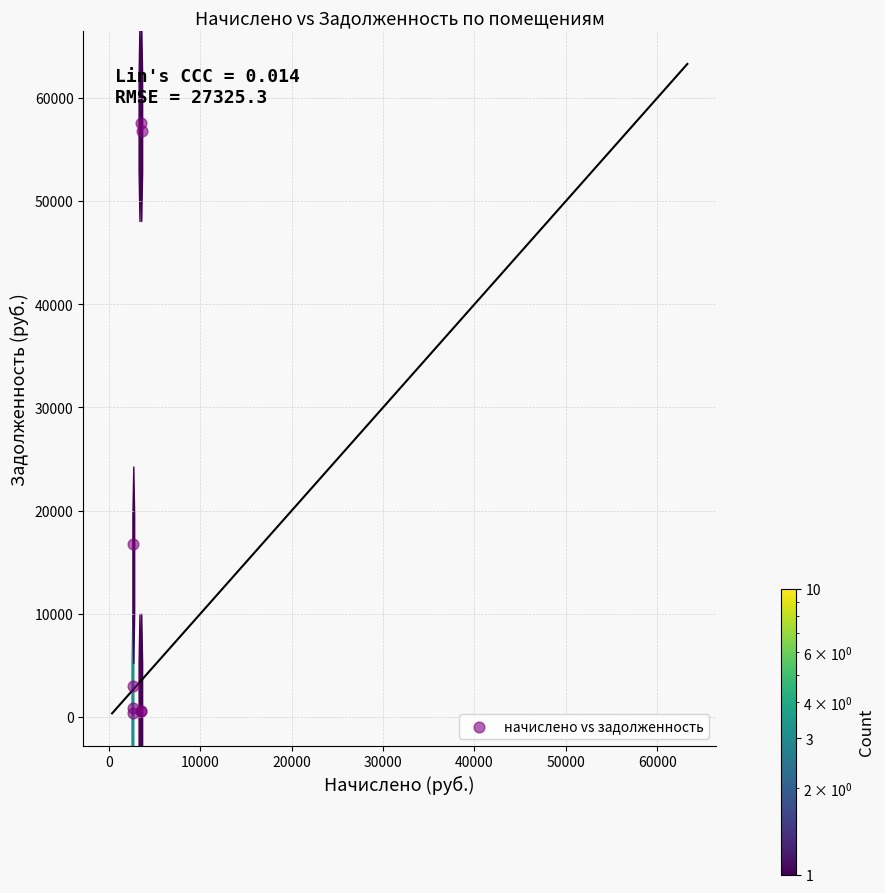

What Y value in the scatter plot is closest to 28987?

16743.9